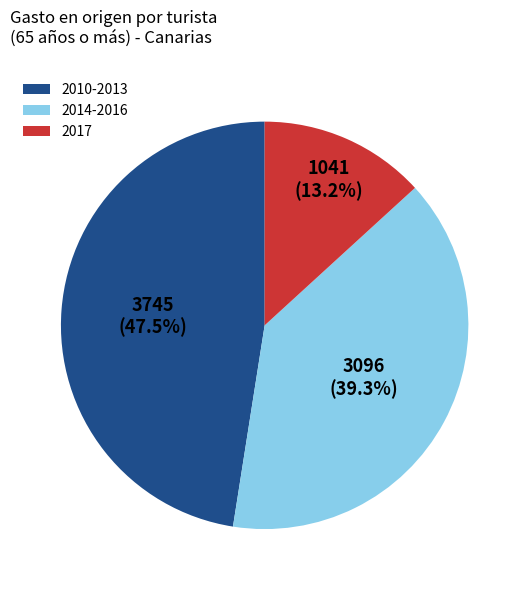

How many slices are in this pie chart?

3